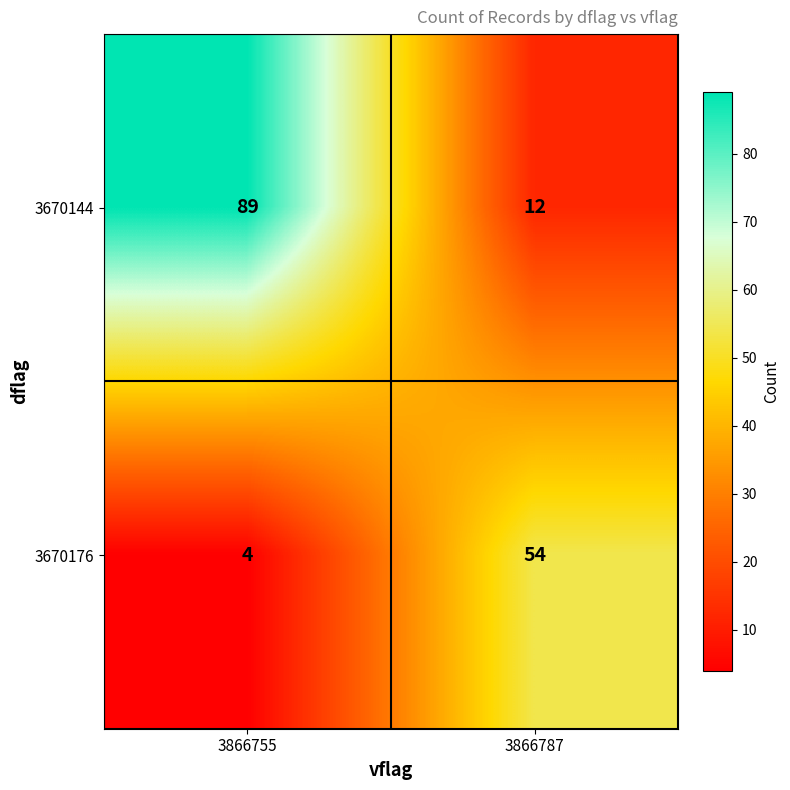

At which label does 3670176 reach its peak?

3866787